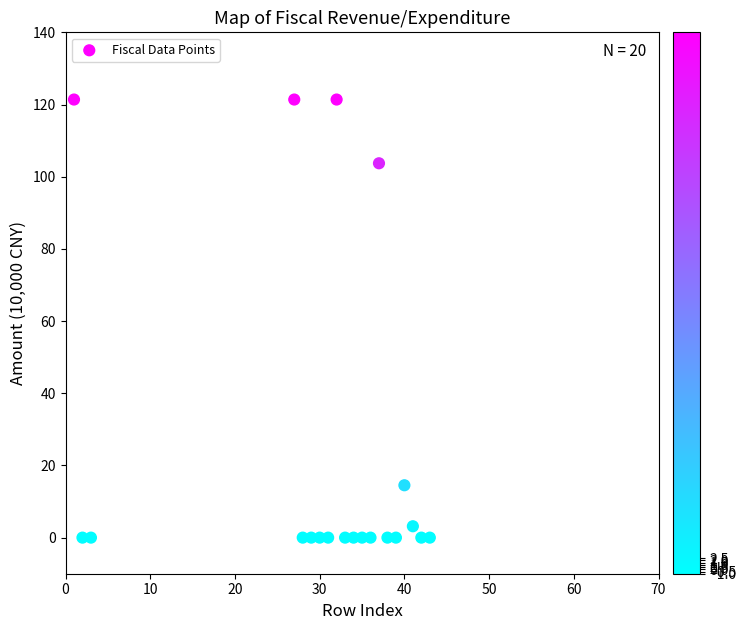

What is the range of X values (max minus min)?

42.0